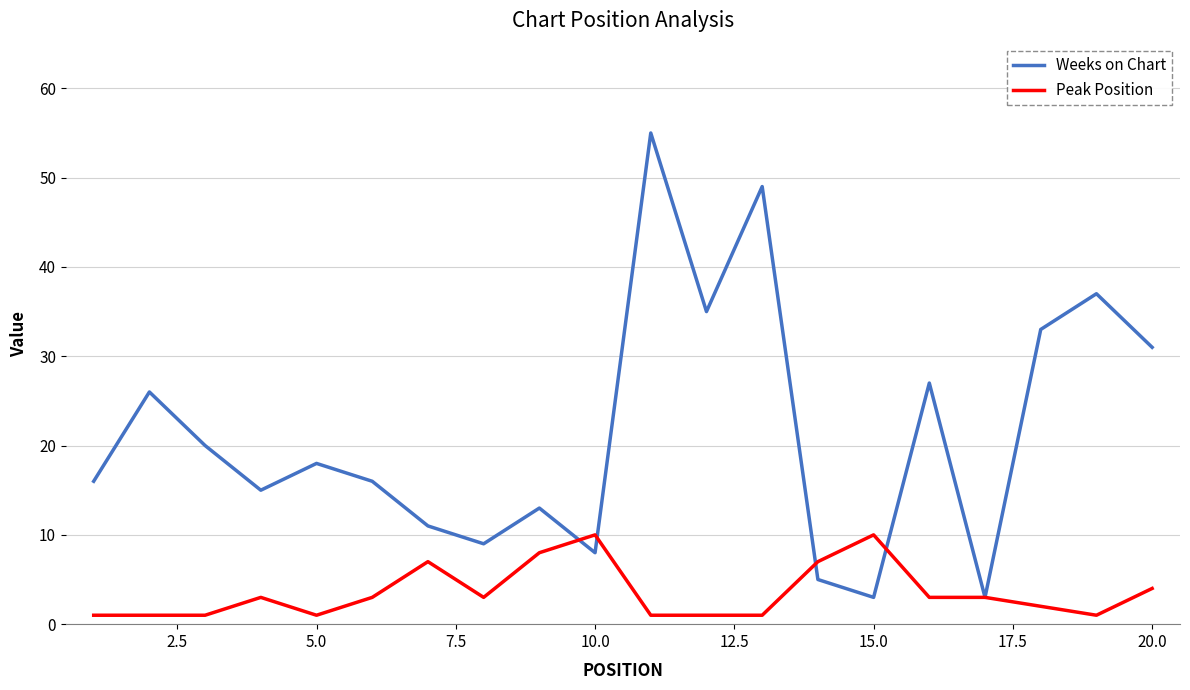

Which series has the largest total across all categories?

Weeks on Chart